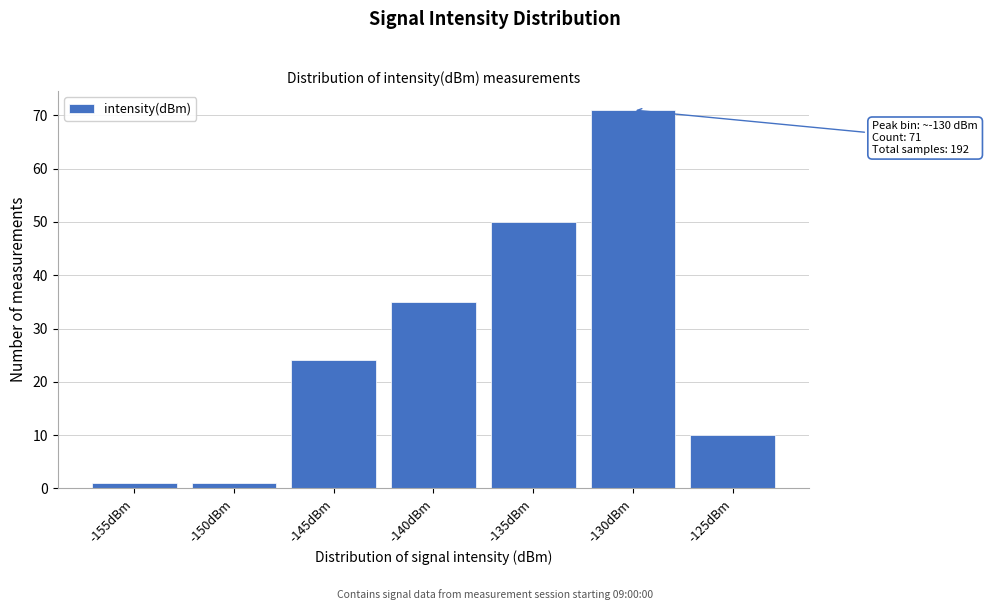

Reading left to right, transcribe all the data shown in this chart.

-155dBm=1	-150dBm=1	-145dBm=24	-140dBm=35	-135dBm=50	-130dBm=71	-125dBm=10